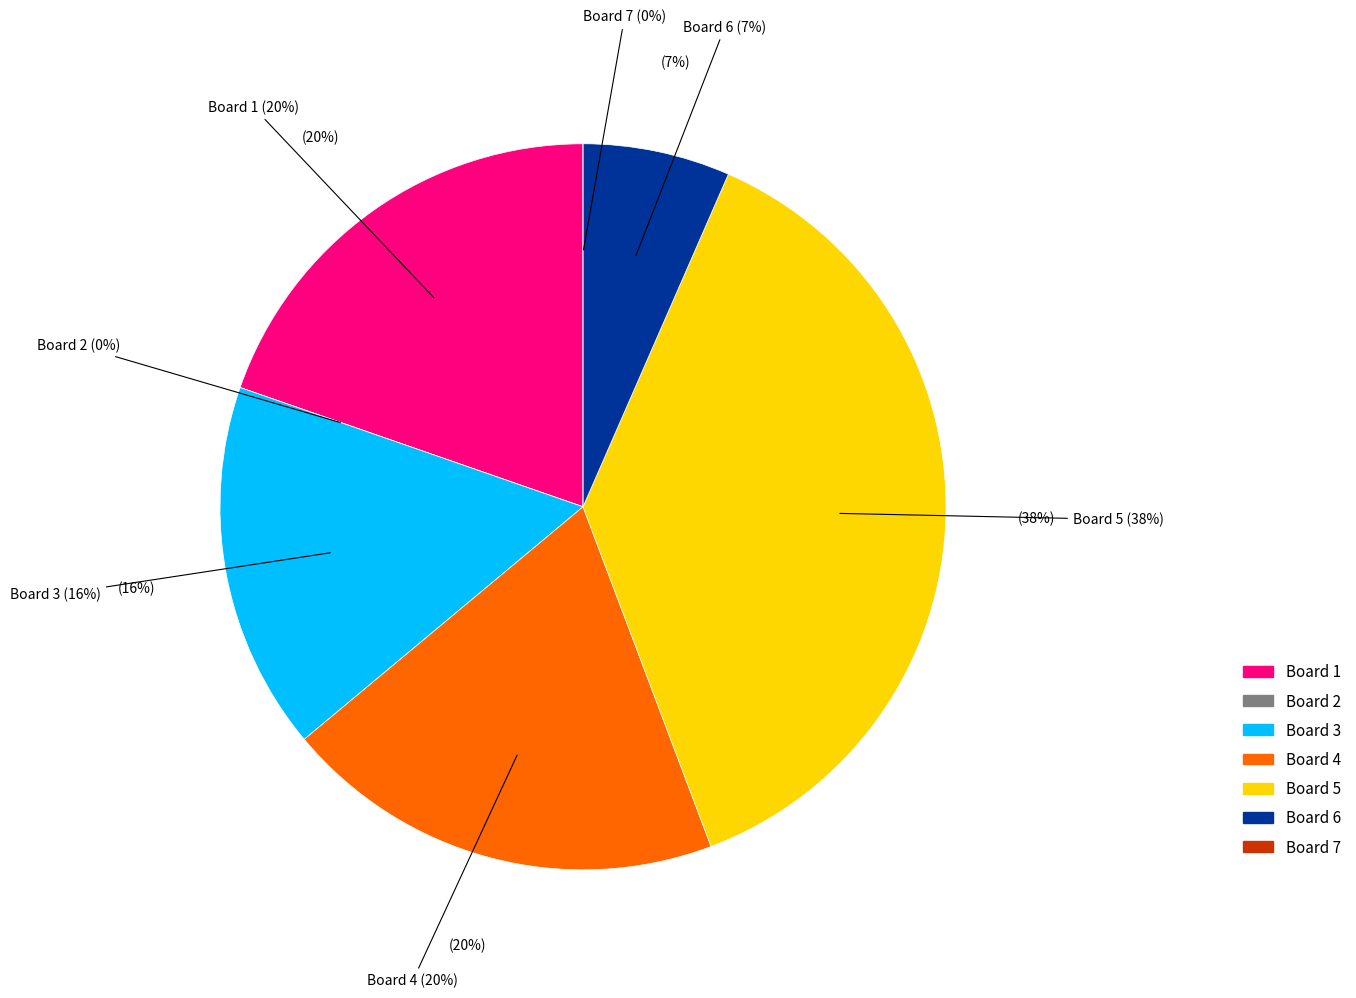

Rank the categories by value from highest to lowest.

Board 5, Board 1, Board 4, Board 3, Board 6, Board 2, Board 7